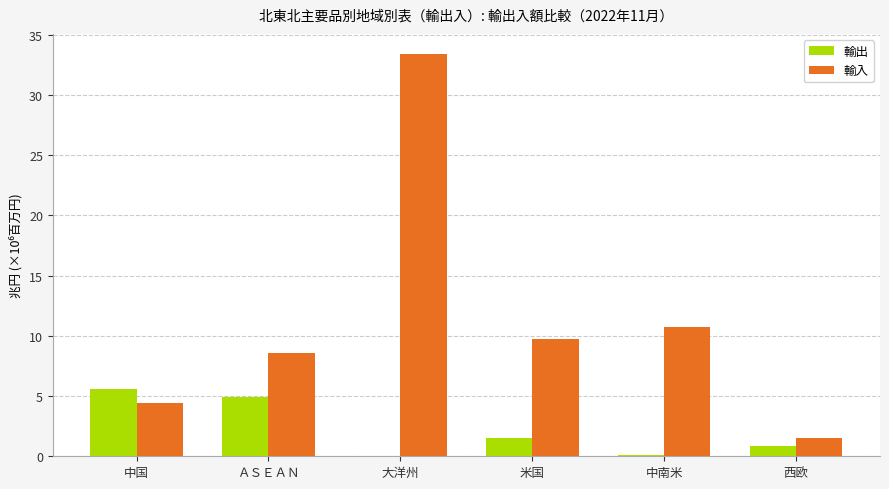

The 輸入 series shows 9.8 at 米国. True or false?

True